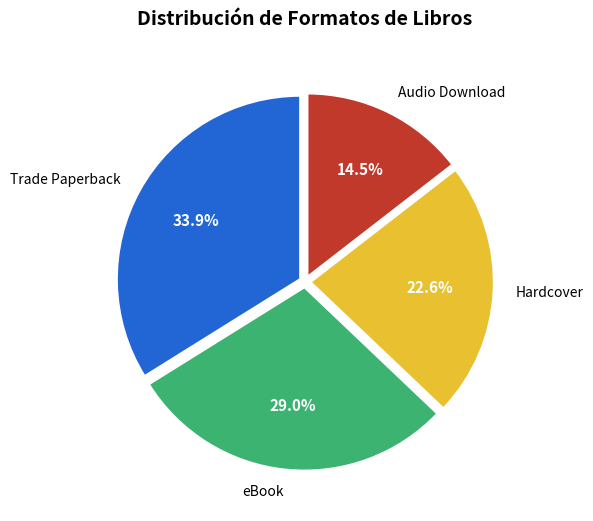

Is there any slice that represents more than half of the pie?

No